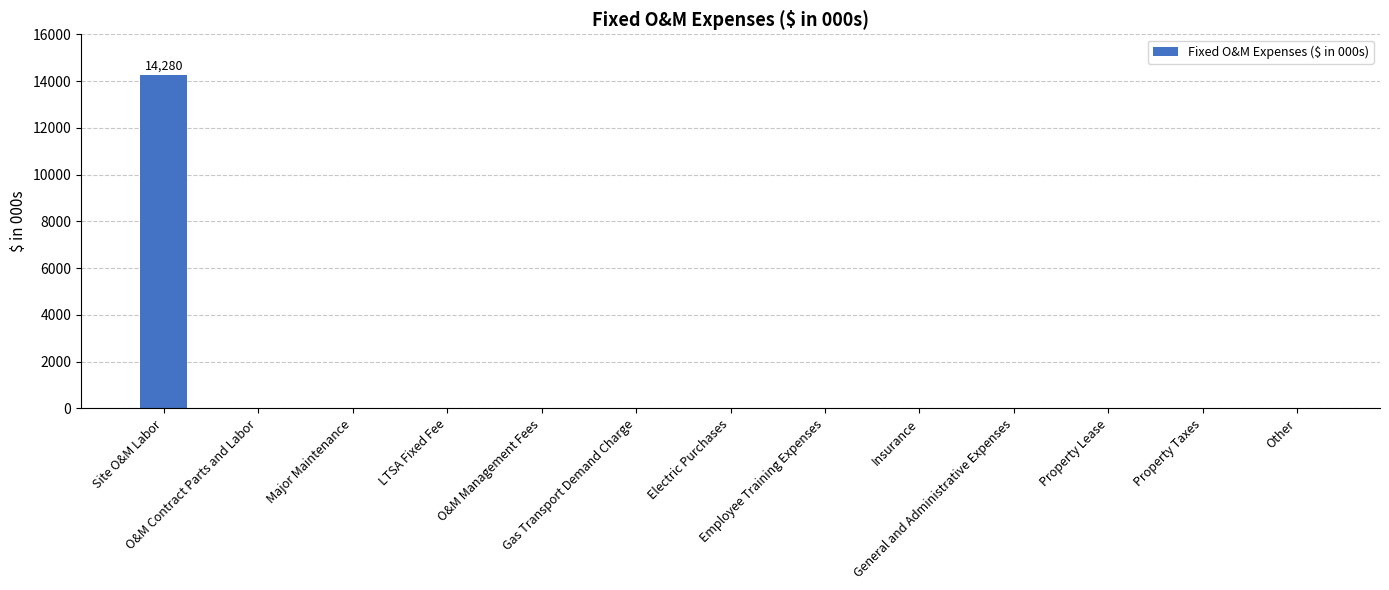

What is the maximum value shown in the chart?

14280